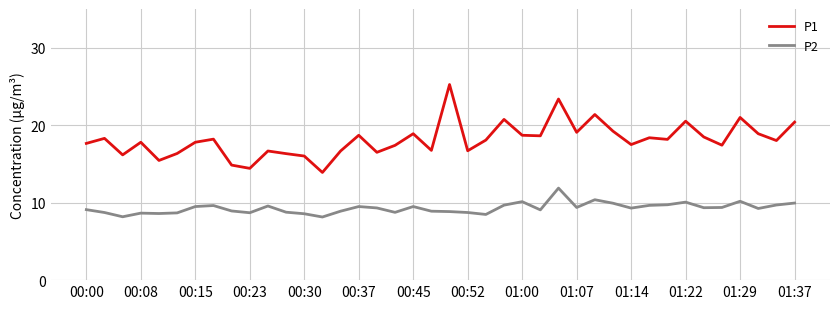

What is the smallest value displayed?

8.2